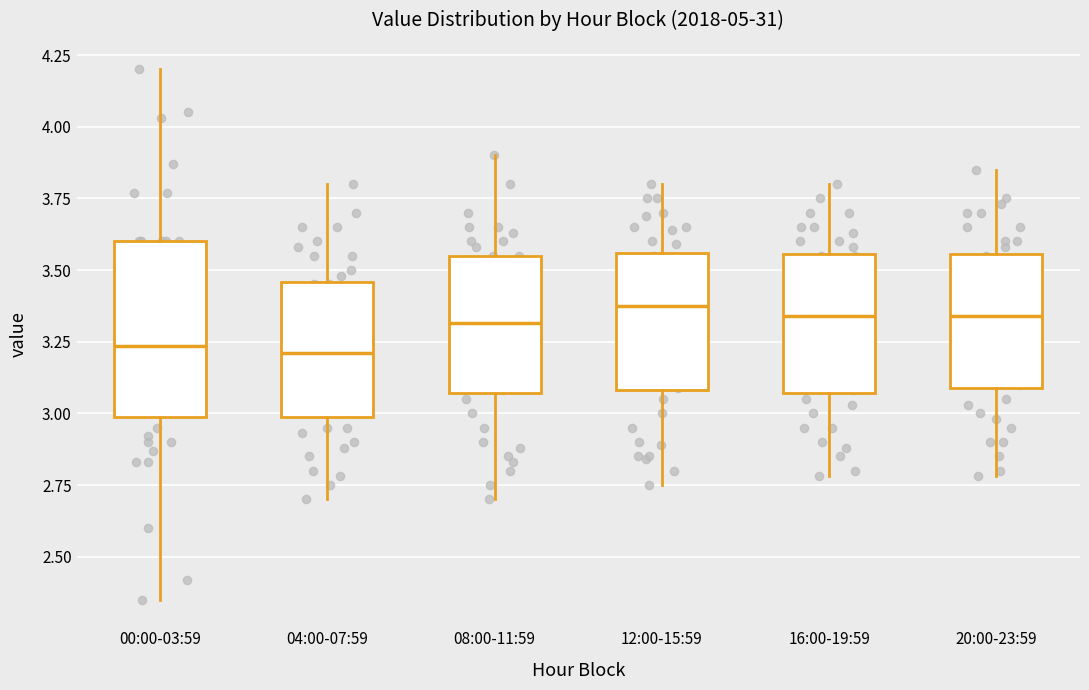

Comparing the boxes themselves (not the whiskers), which one is the tallest?

00:00-03:59